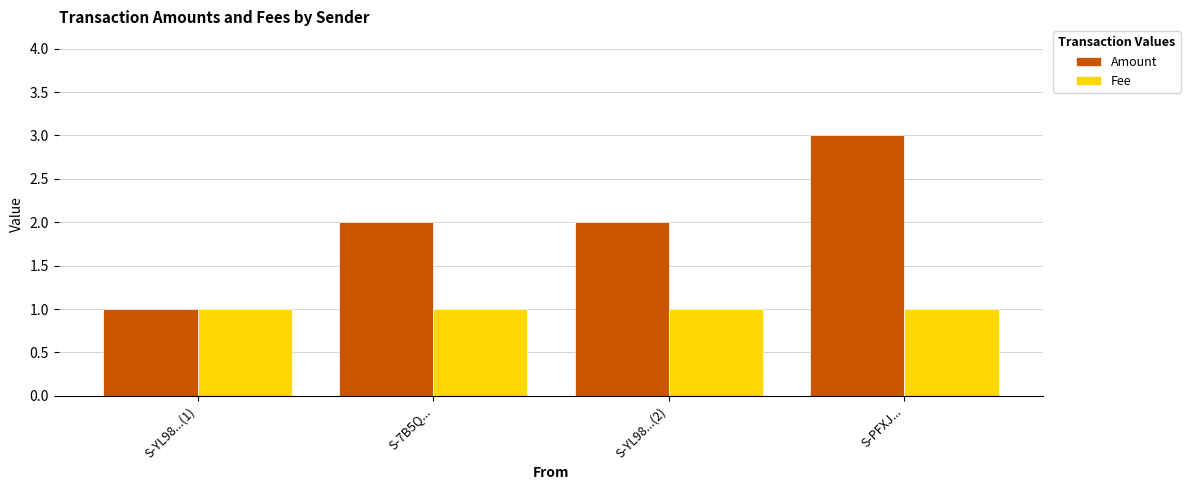

How many series are shown in this chart?

2